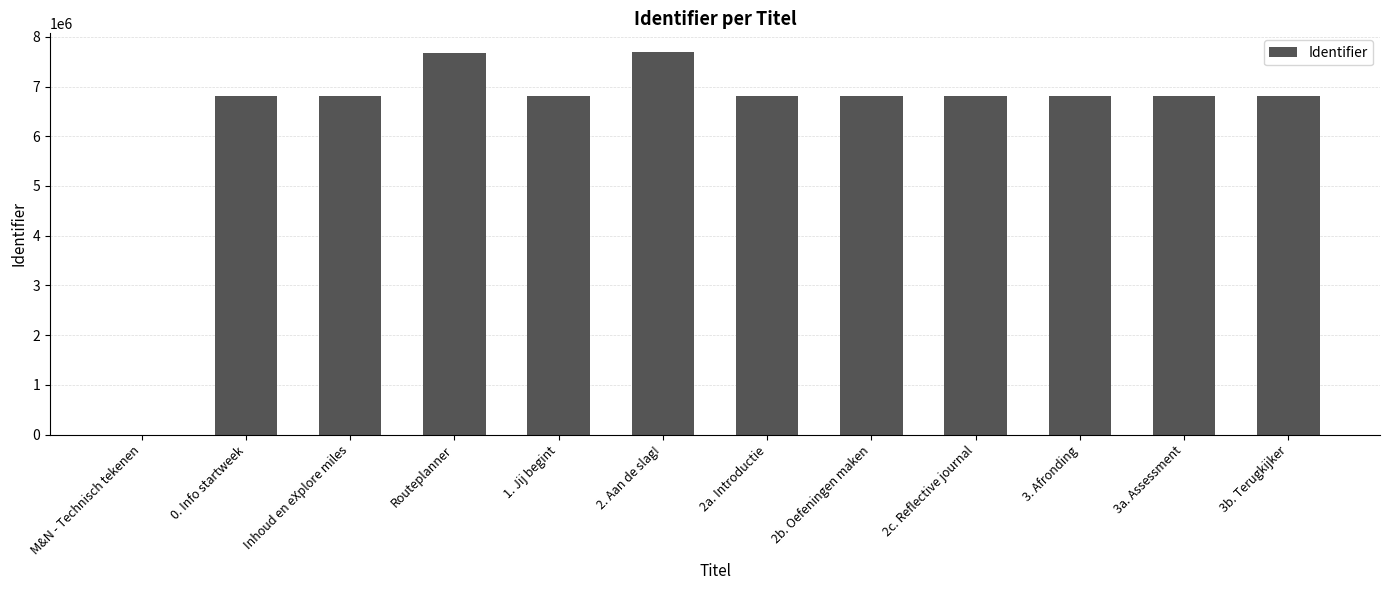

What is the sum of all values?

76596792